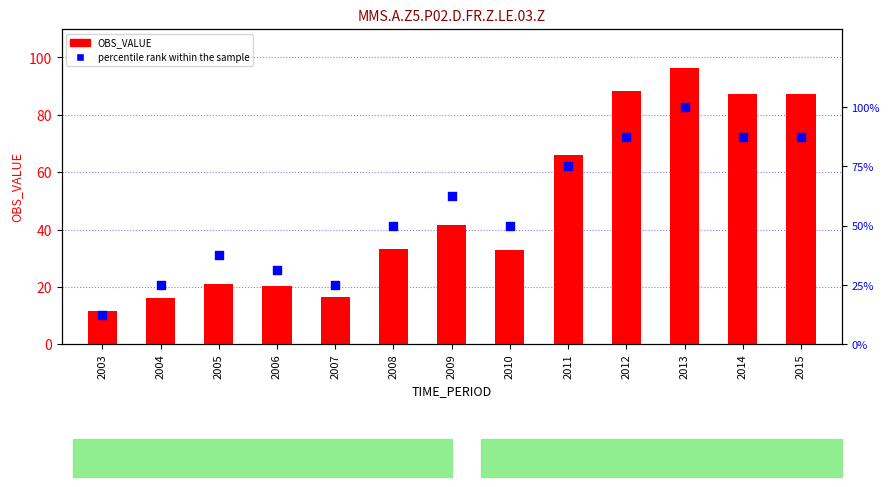

At which category is the sum across all series the highest?

2013